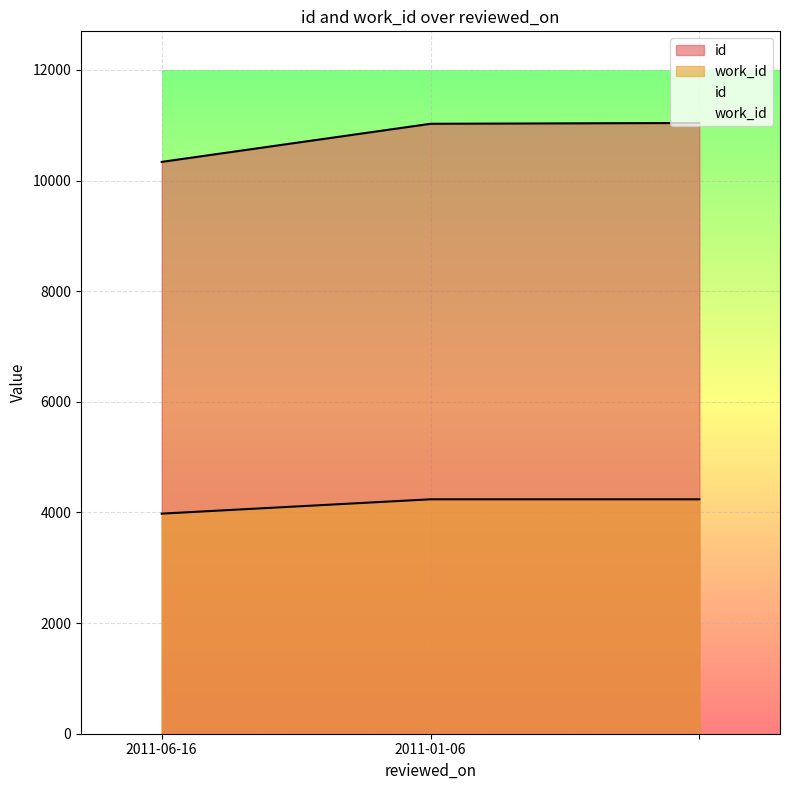

True or false: work_id has a value of 3979 at 2011-06-16.

True